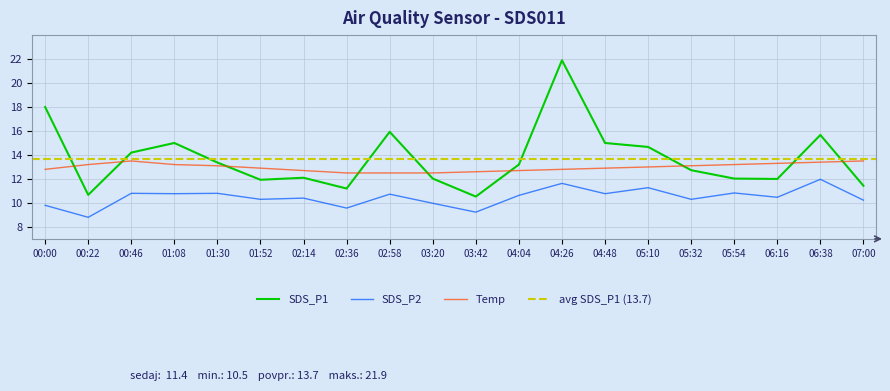

Does the chart display data point markers on the line(s)?

No